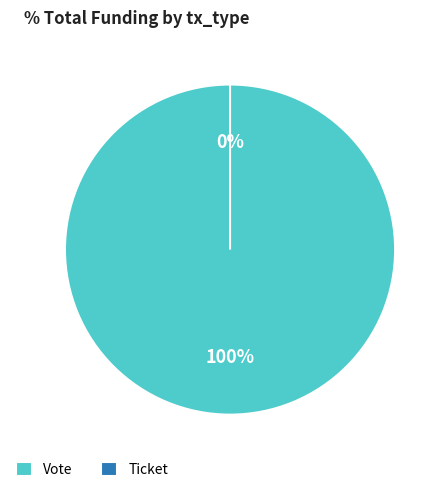

To the nearest percent, what portion does Vote represent?

100%